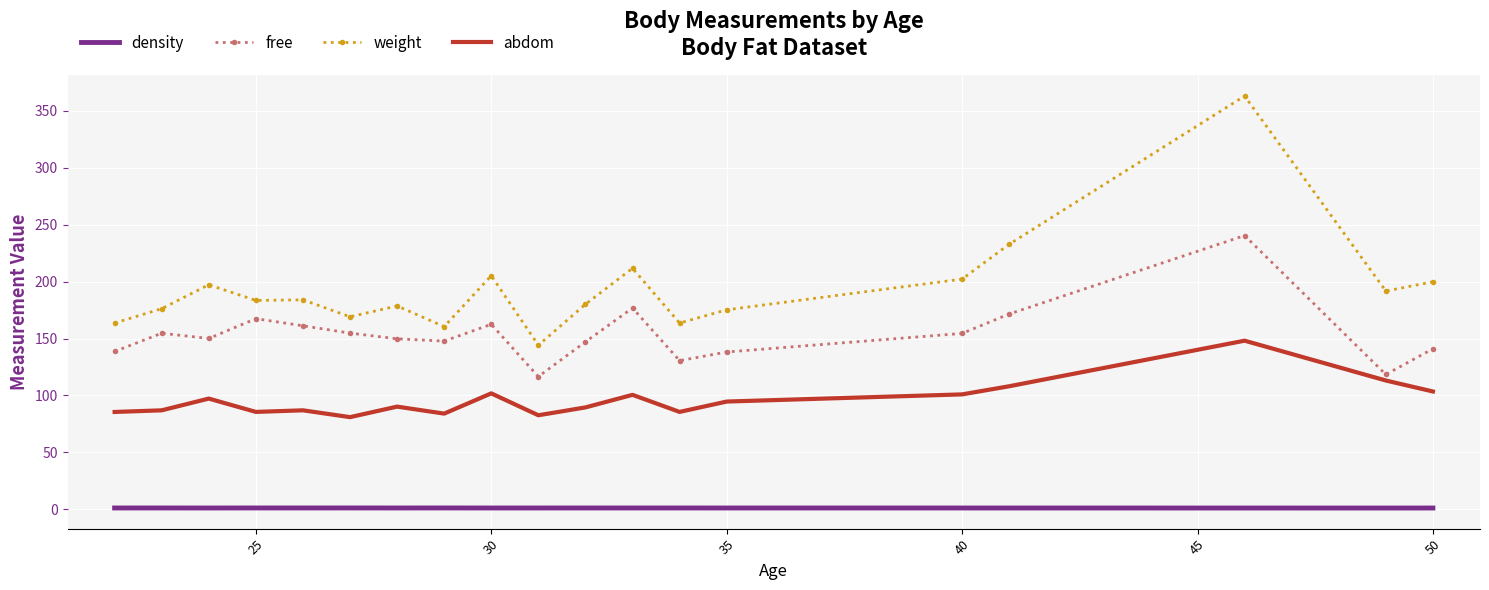

Which series has the largest total across all categories?

weight